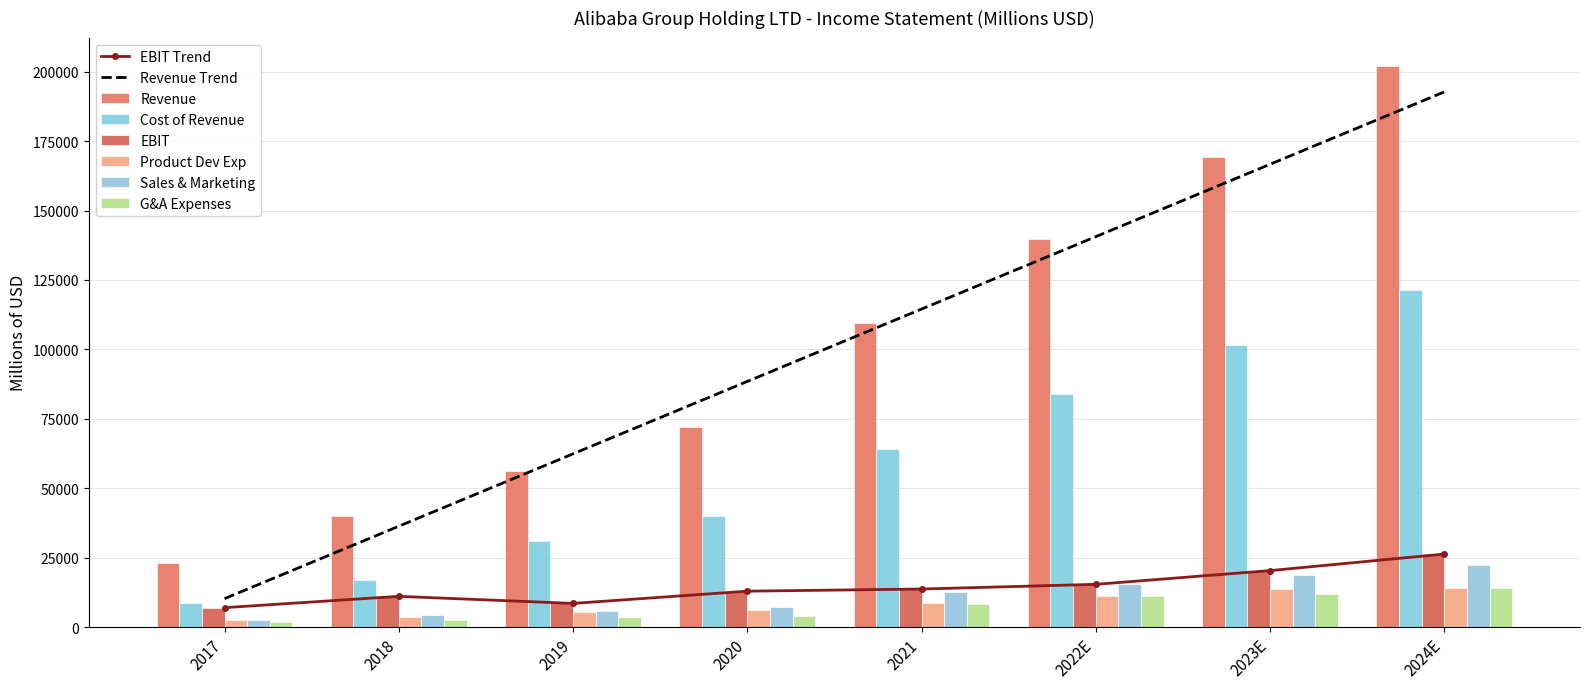

What is the sum of all Product Dev Exp values?

65387.6